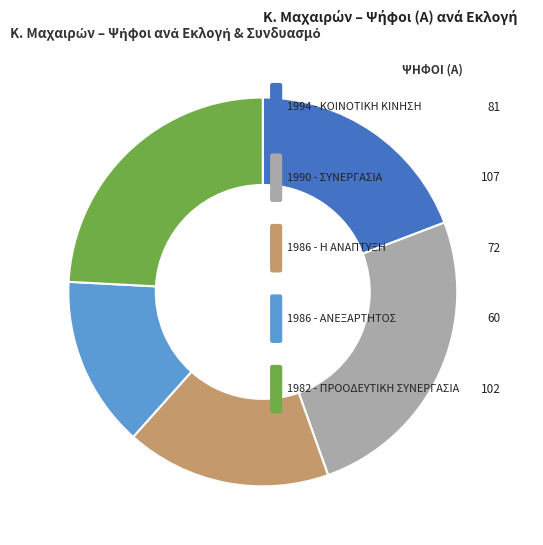

Is there a majority slice in this chart?

No